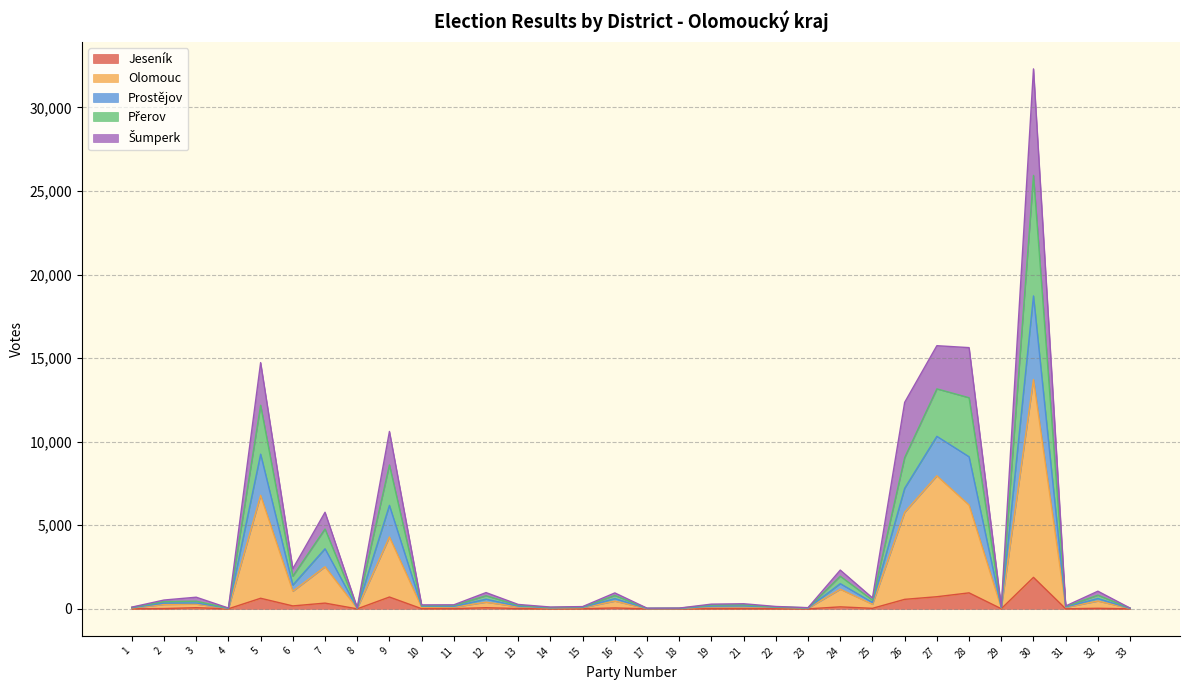

At which category is the sum across all series the highest?

30